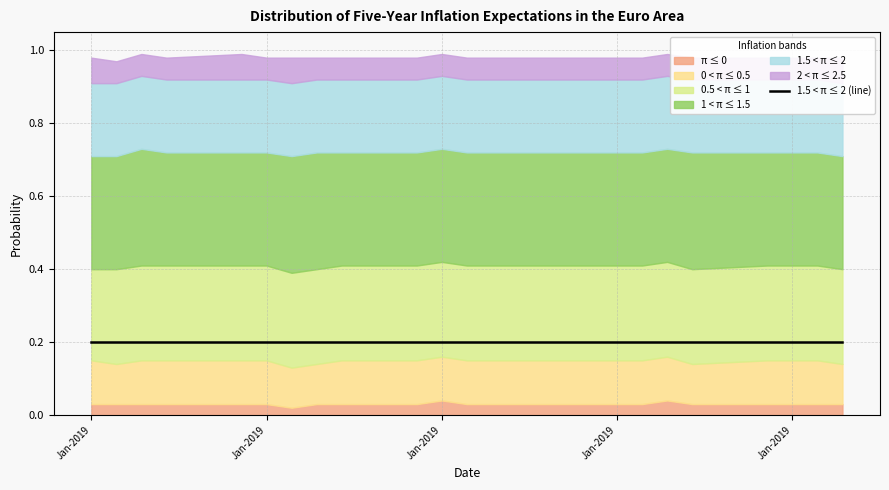

What is the approximate value of 0 < π ≤ 0.5 at 2019-01-21?

0.1